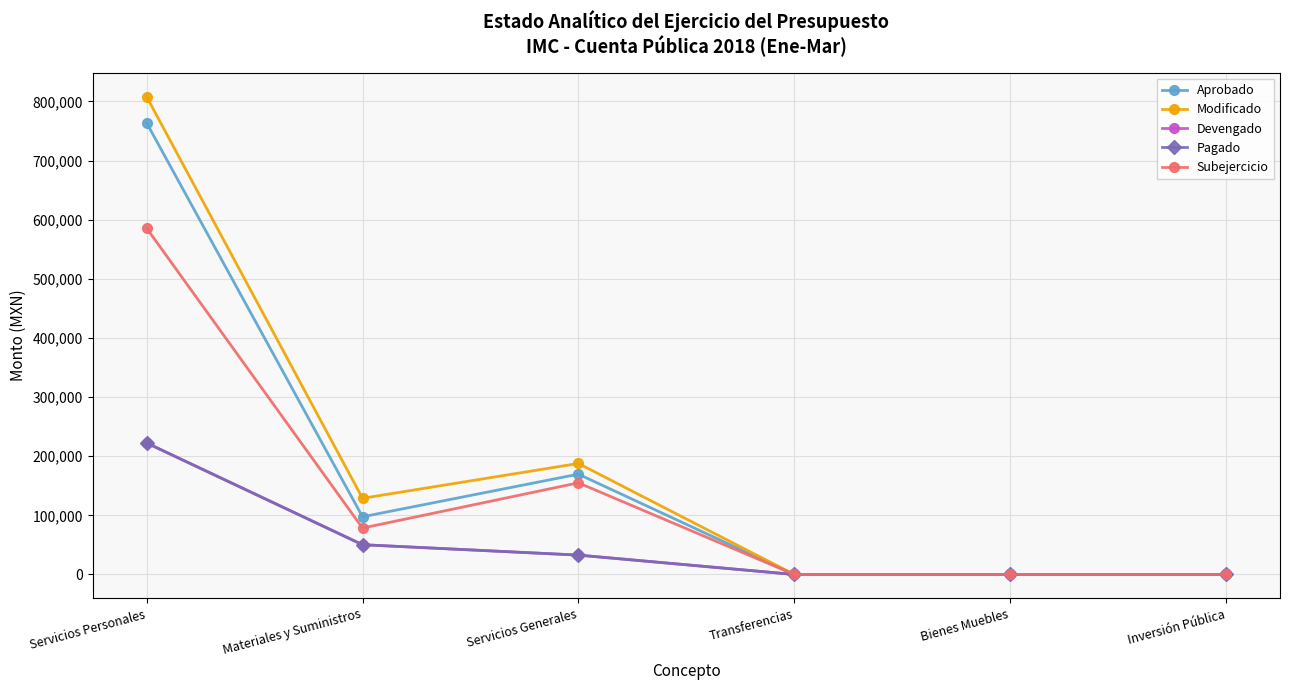

How many lines are shown in the chart?

5